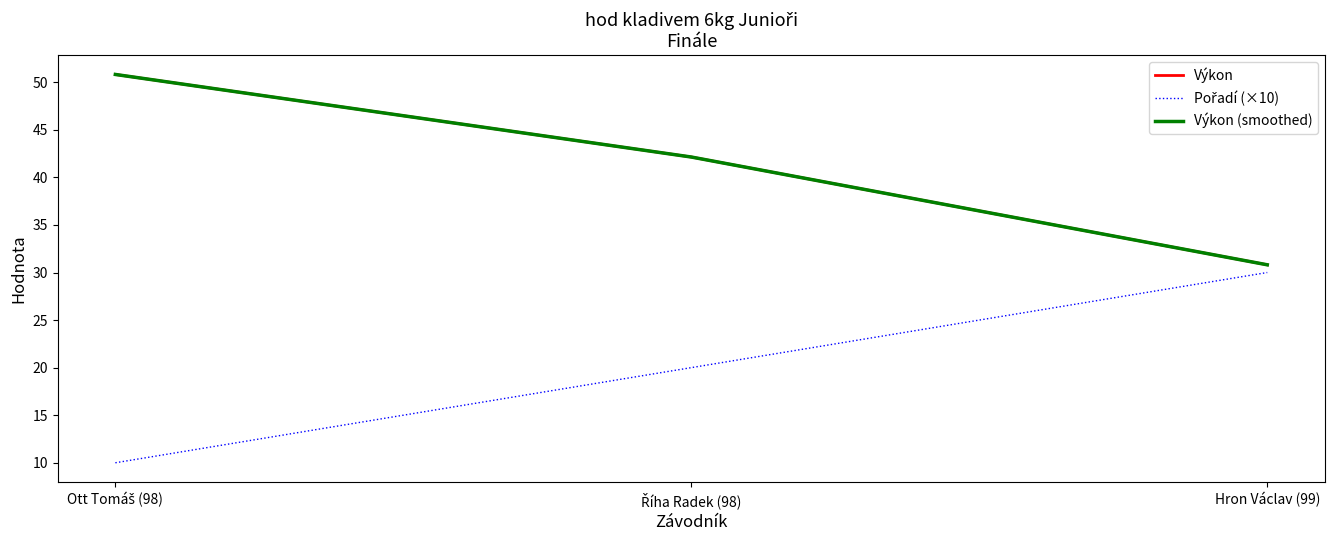

Which has a higher value, Ott Tomáš (98) or Hron Václav (99)?

Ott Tomáš (98)